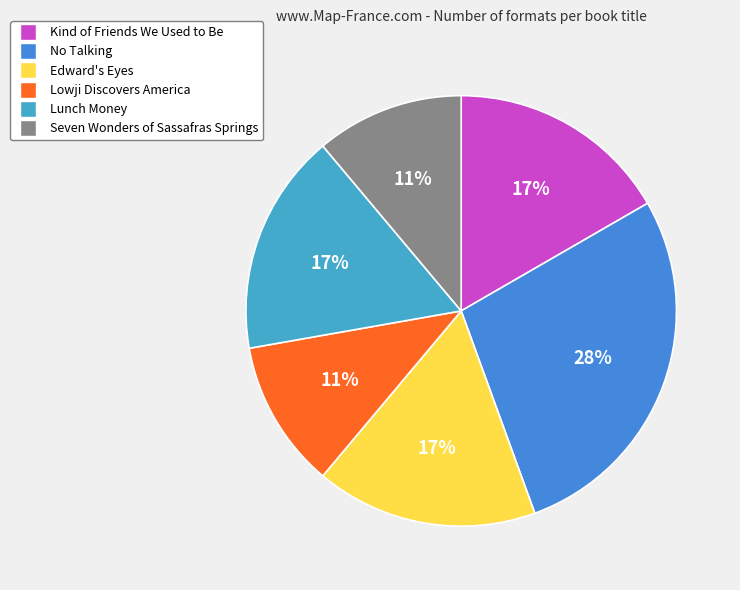

Which category has the biggest portion of the pie?

No Talking